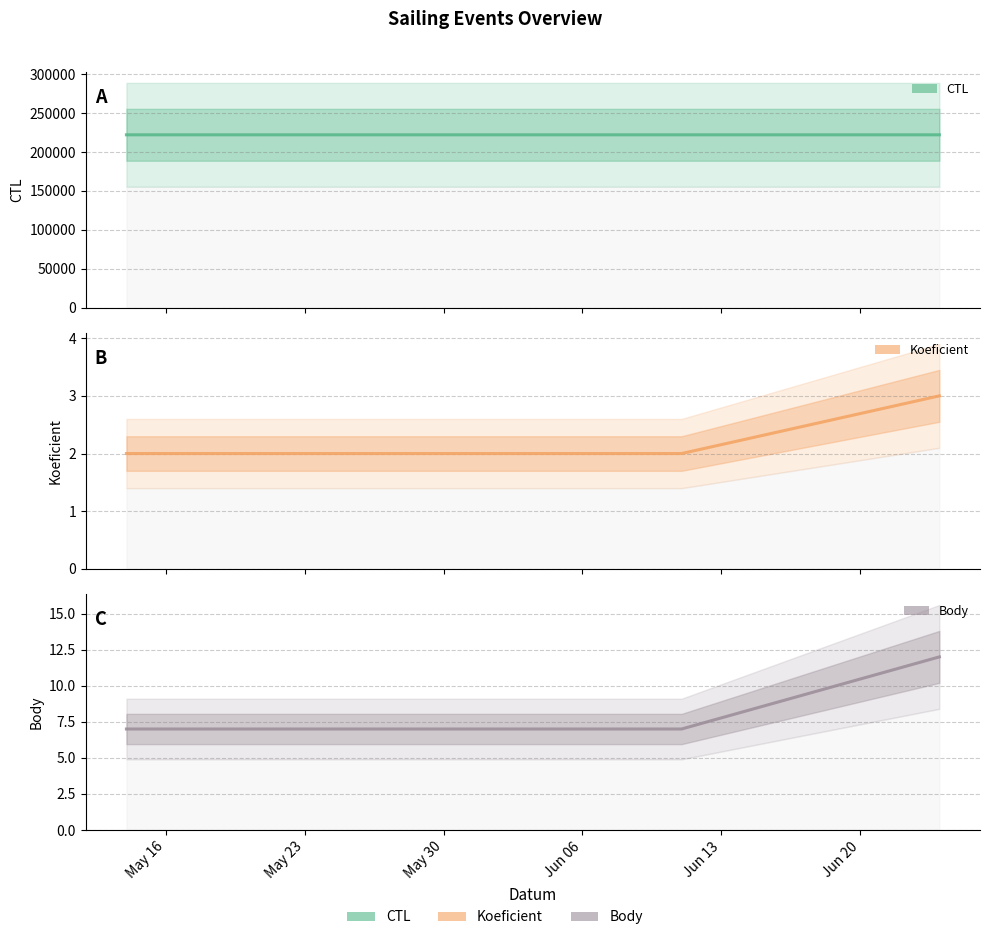

What is the total value across all series at 2022-05-14?

222010